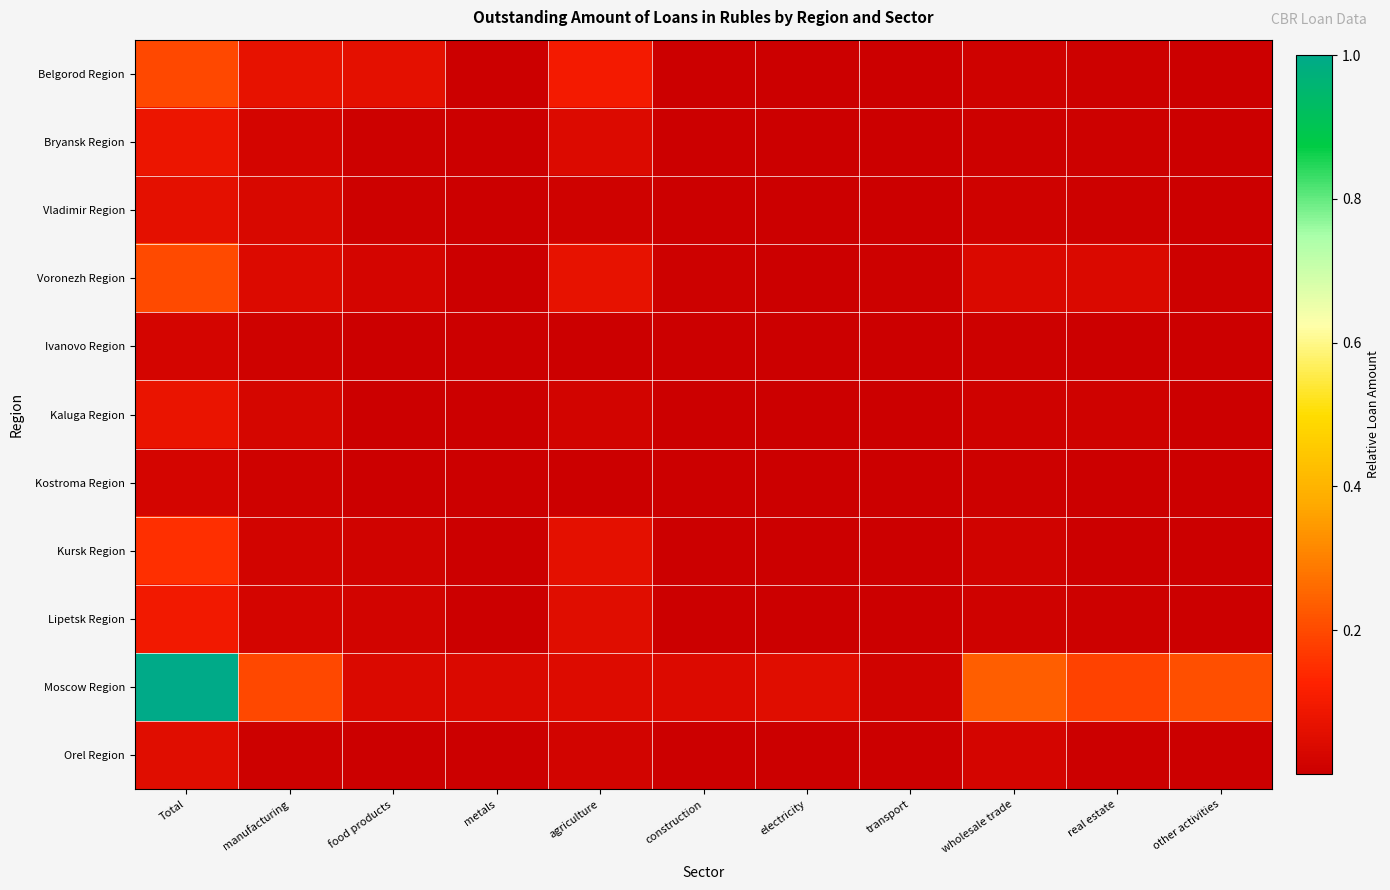

At which category does the chart reach its peak across all series?

Total